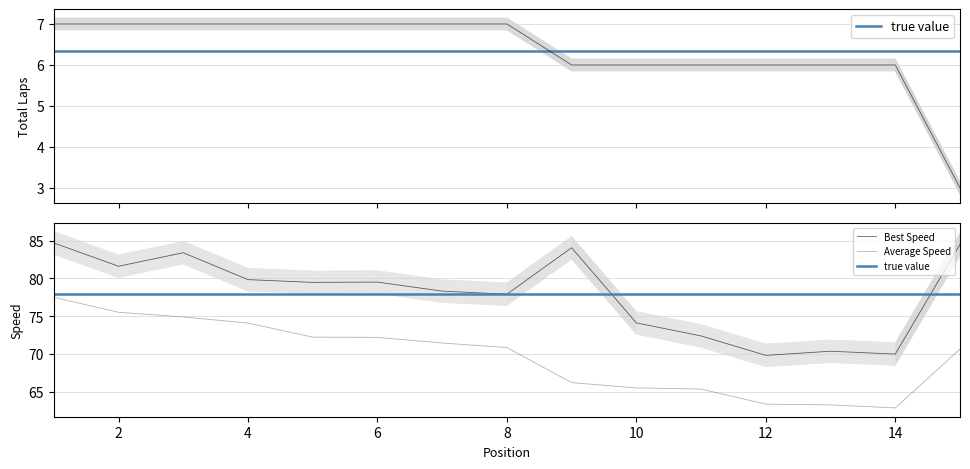

Is this an area chart (filled region under the line)?

No